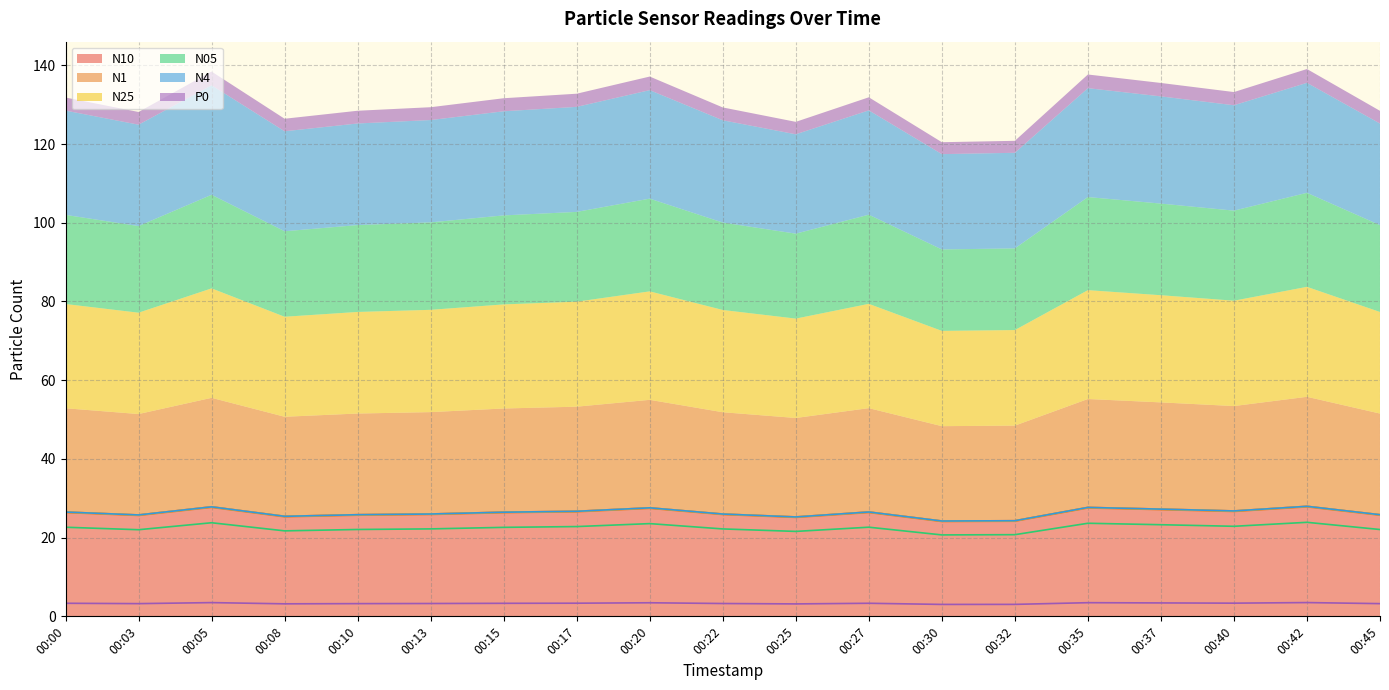

The value of N1 at 00:20 is 27.4. True or false?

True